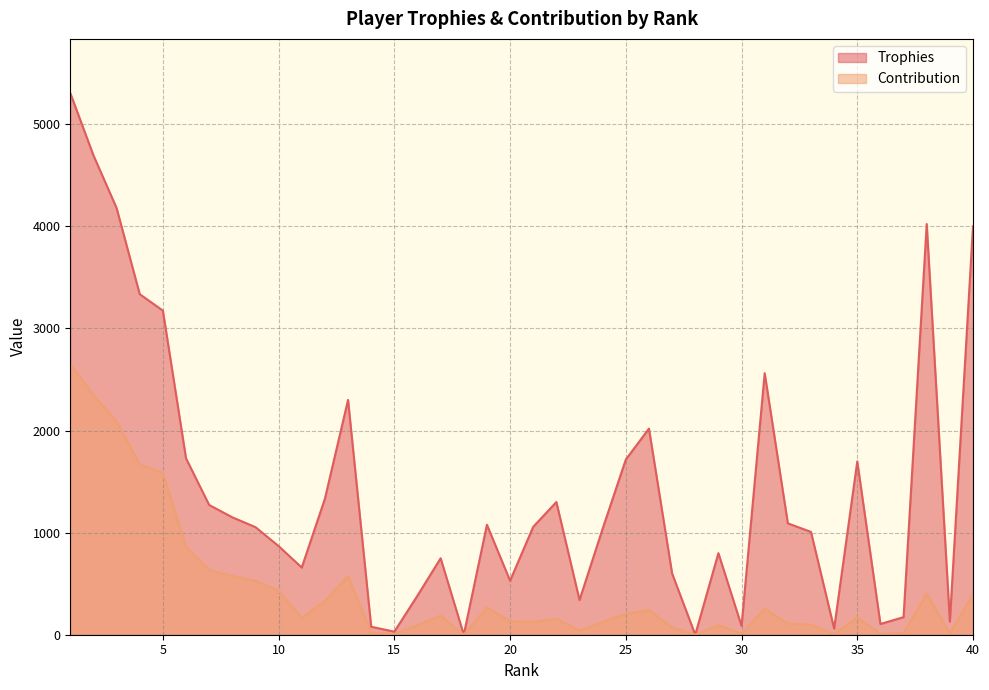

Reading left to right, list all the values displayed in this chart.

Trophies: 1=5306	2=4696	3=4180	4=3336	5=3175	6=1728	7=1271	8=1150	9=1054	10=868	11=658	12=1332	13=2300	14=78	15=30	16=383	17=749	18=0	19=1077	20=529	21=1057	22=1300	23=340	24=1039	25=1716	26=2019	27=600	28=0	29=799	30=86	31=2562	32=1091	33=1007	34=60	35=1697	36=105	37=172	38=4023	39=129	40=4001
Contribution: 1=2653	2=2348	3=2090	4=1668	5=1587	6=864	7=635	8=575	9=527	10=434	11=164	12=333	13=575	14=19	15=7	16=95	17=187	18=0	19=269	20=132	21=126	22=156	23=40	24=124	25=205	26=242	27=72	28=0	29=95	30=10	31=256	32=109	33=100	34=6	35=169	36=10	37=17	38=402	39=12	40=400